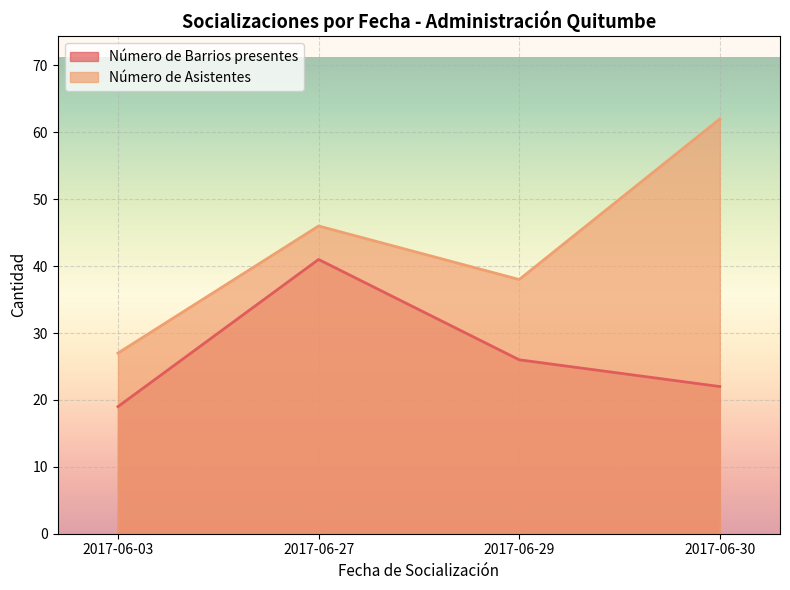

What are all the series names shown in the legend?

Número de Barrios presentes, Número de Asistentes